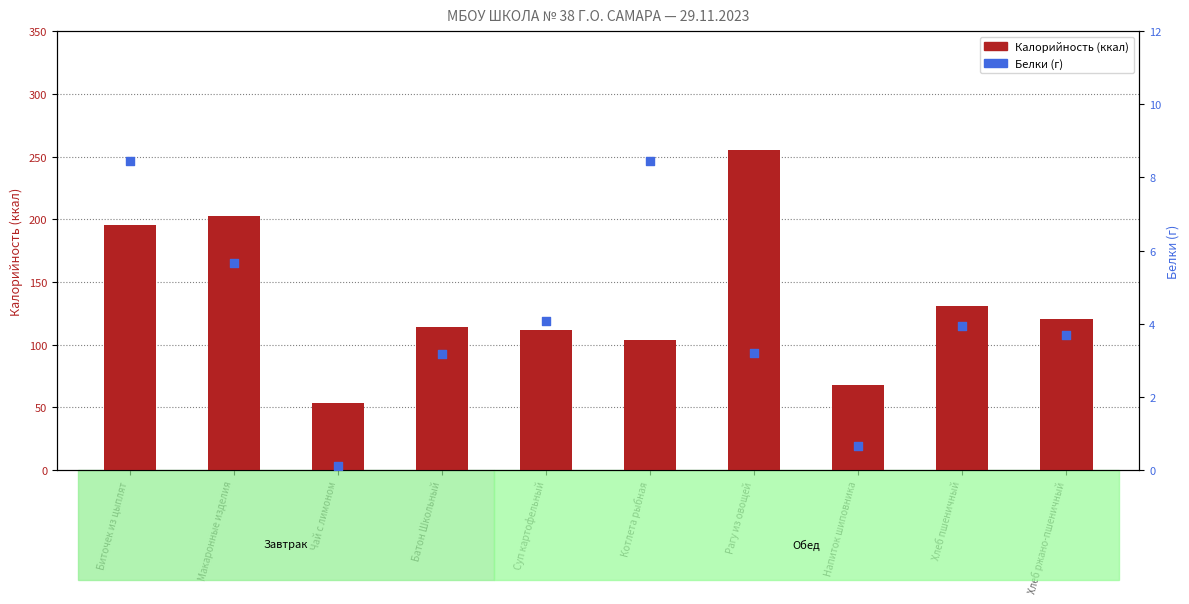

At which category is the sum across all series the highest?

Рагу из овощей